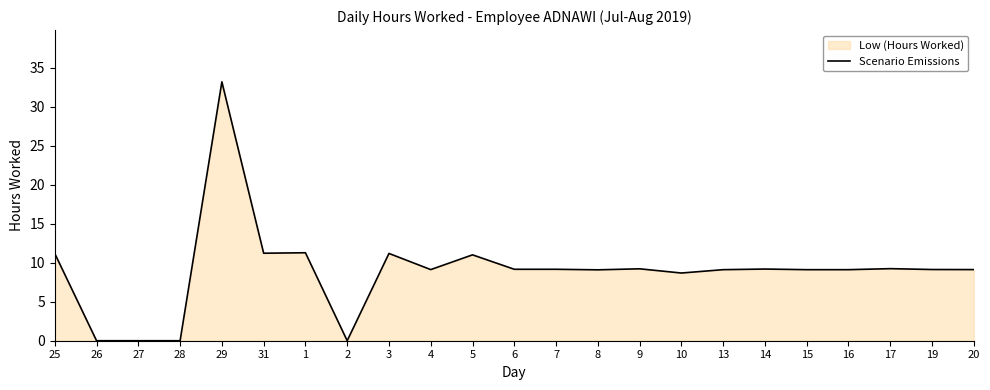

What is the value of the 10th point from the left?

9.1